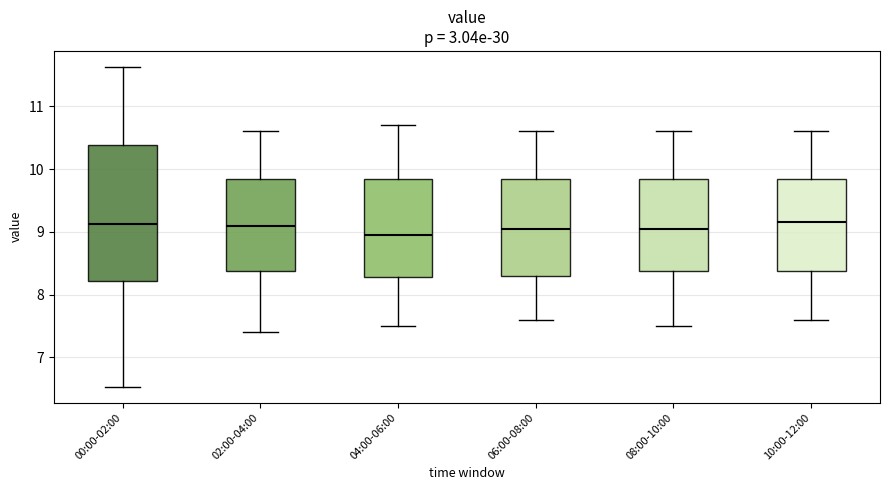

Comparing the boxes themselves (not the whiskers), which one is the tallest?

00:00-02:00